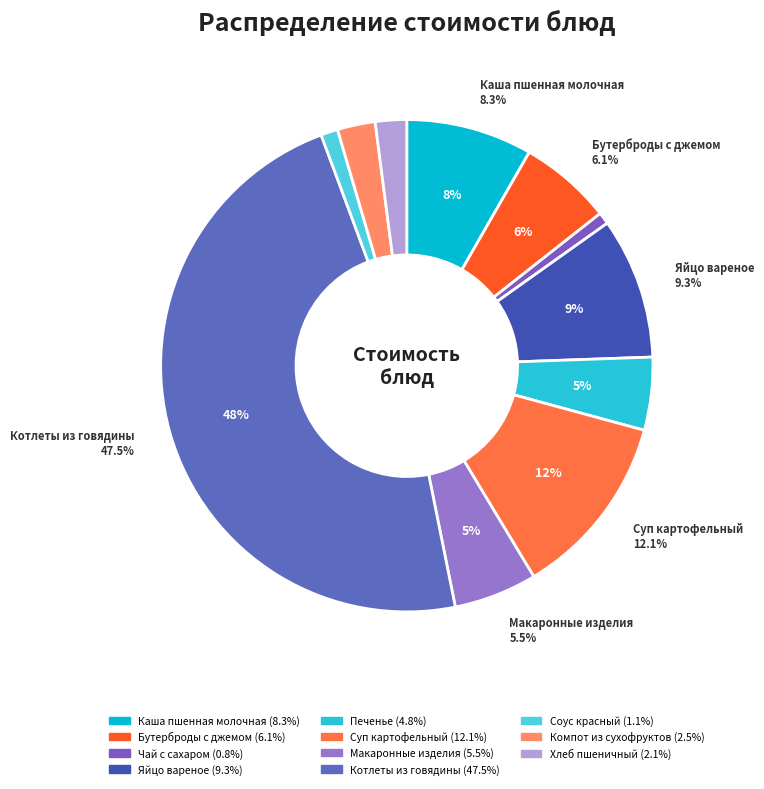

What percentage do Бутерброды с джемом and Хлеб пшеничный together represent?

8.2%